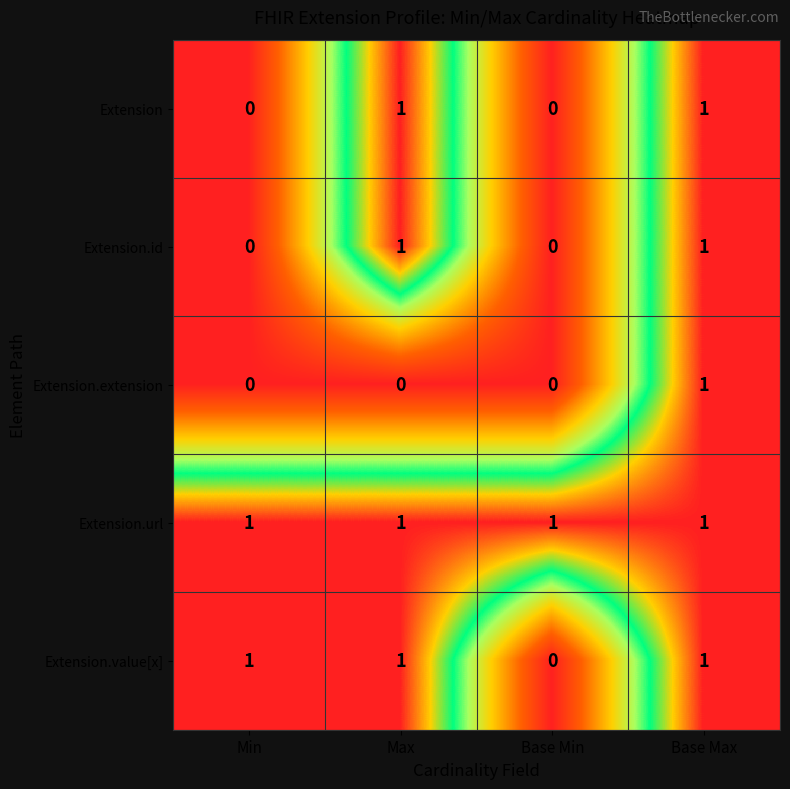

Is it true that Extension.id equals 0 at Min?

True